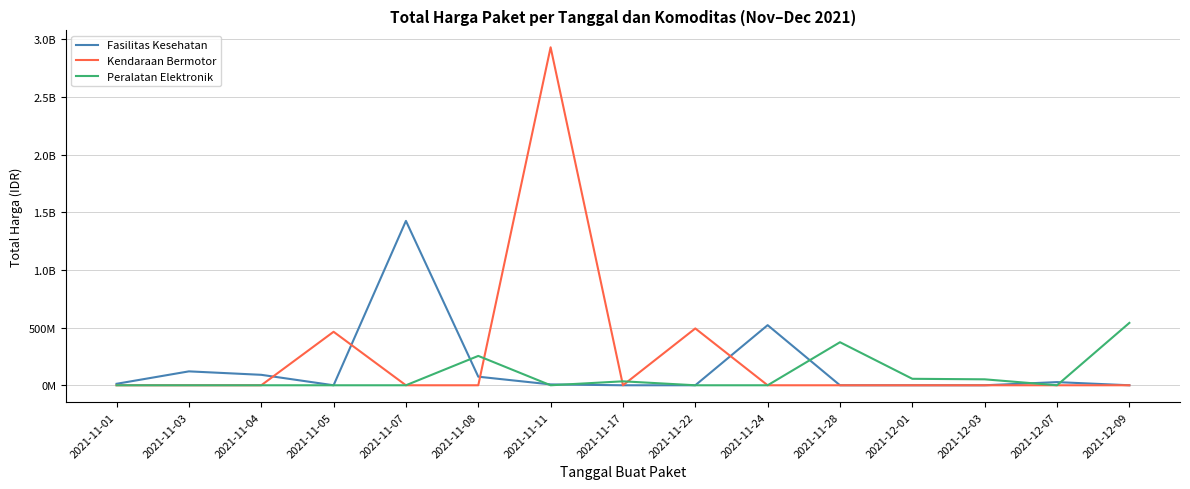

Is it true that Fasilitas Kesehatan equals 21082901 at 2021-11-08?

False